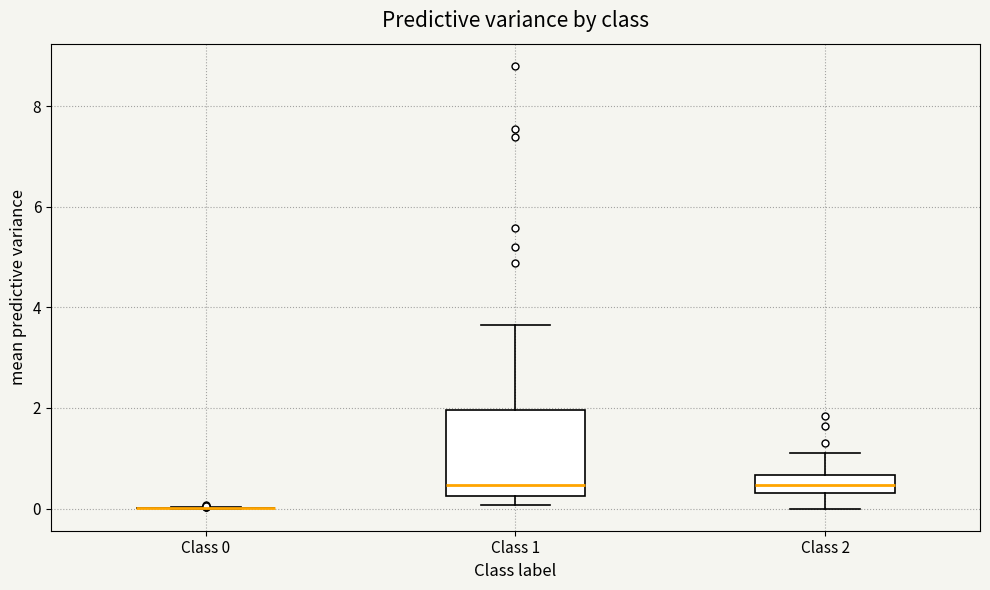

Comparing the boxes themselves (not the whiskers), which one is the tallest?

Class 1